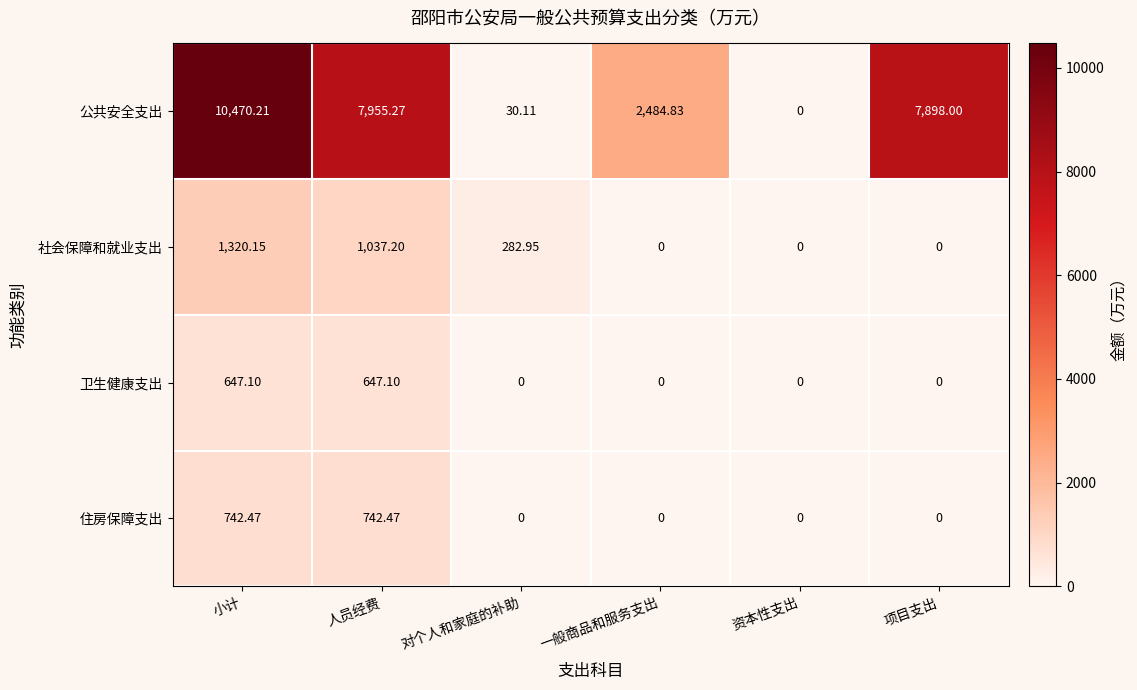

What is the total value across all series at 对个人和家庭的补助?

313.1